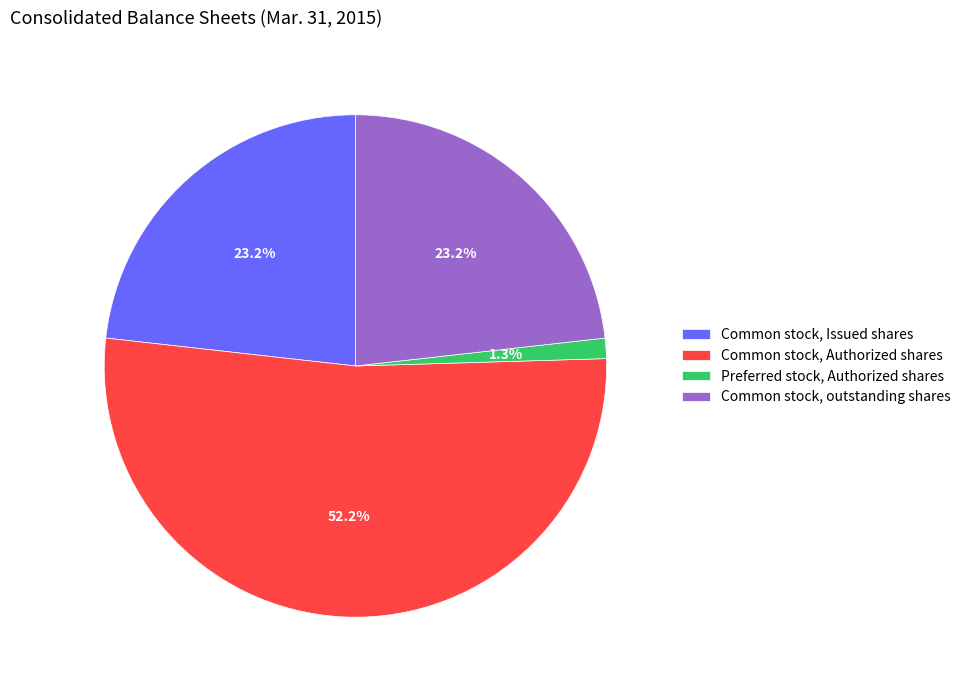

Do Common stock, Authorized shares and Common stock, outstanding shares together represent more than half of the pie?

Yes